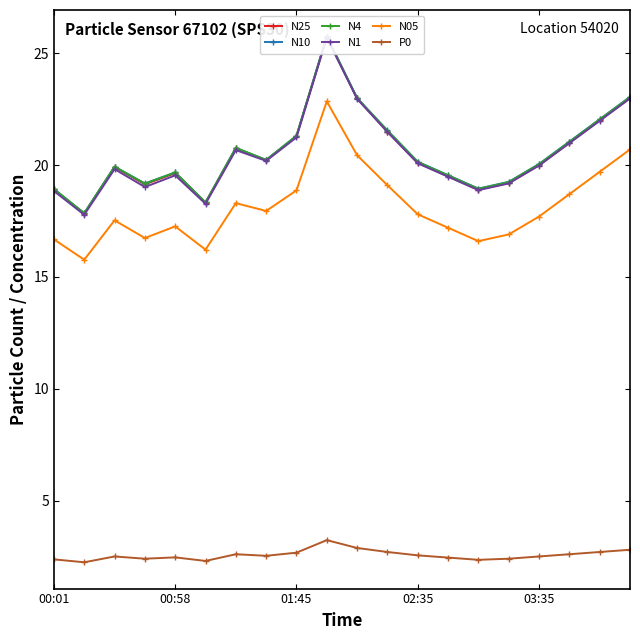

True or false: N4 and N25 intersect in this chart.

False